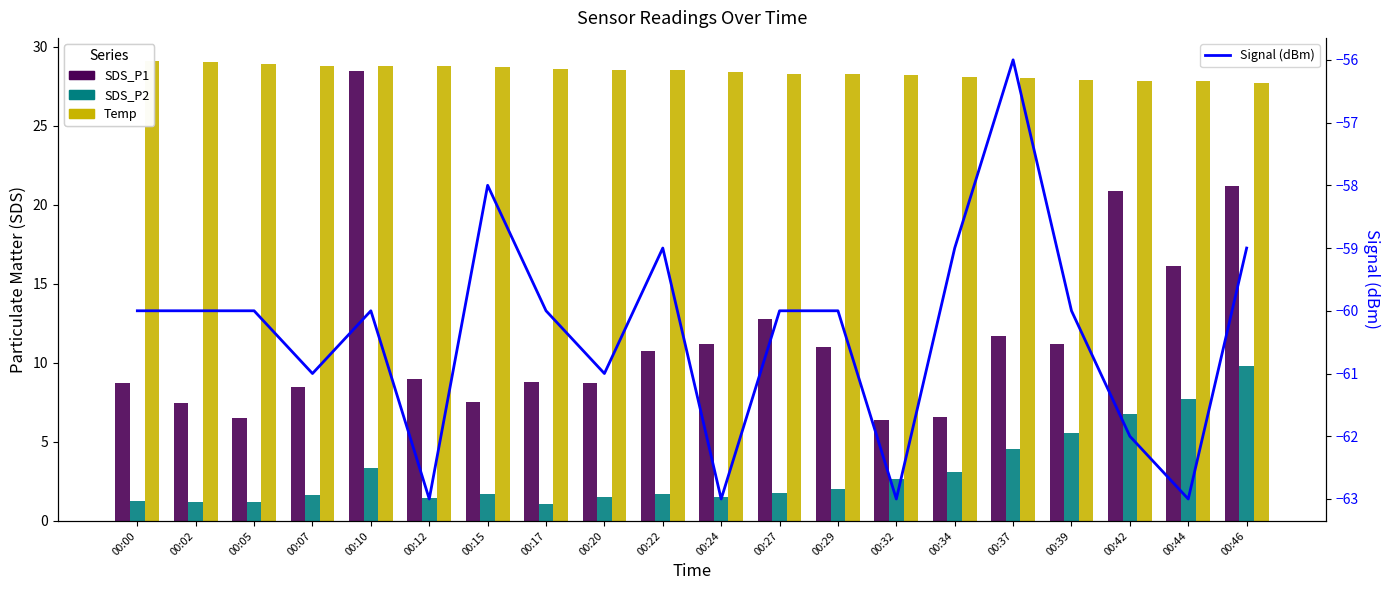

What is the total value across all series at 00:22?

-18.0